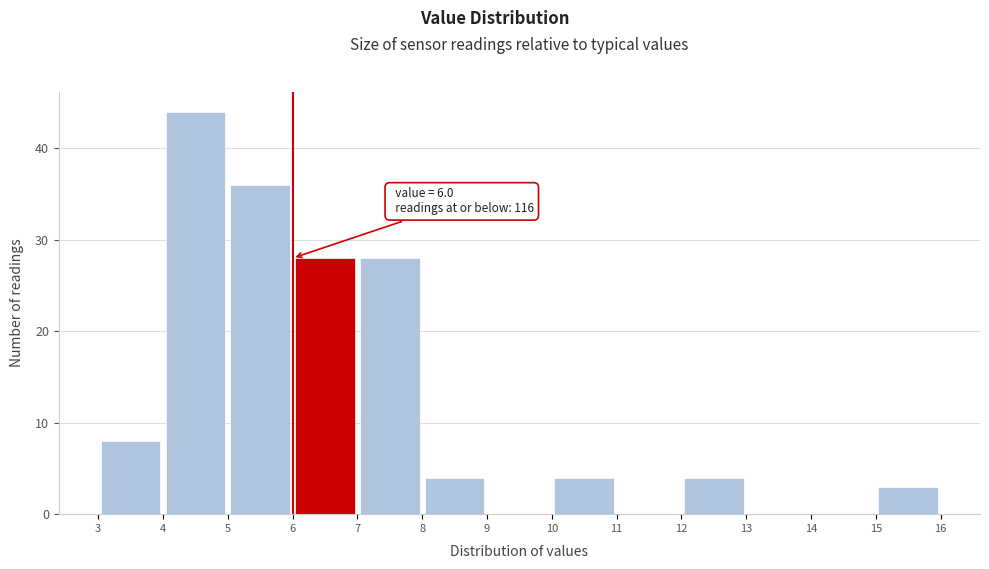

Which range on the x-axis has the tallest bar?

4 to 5